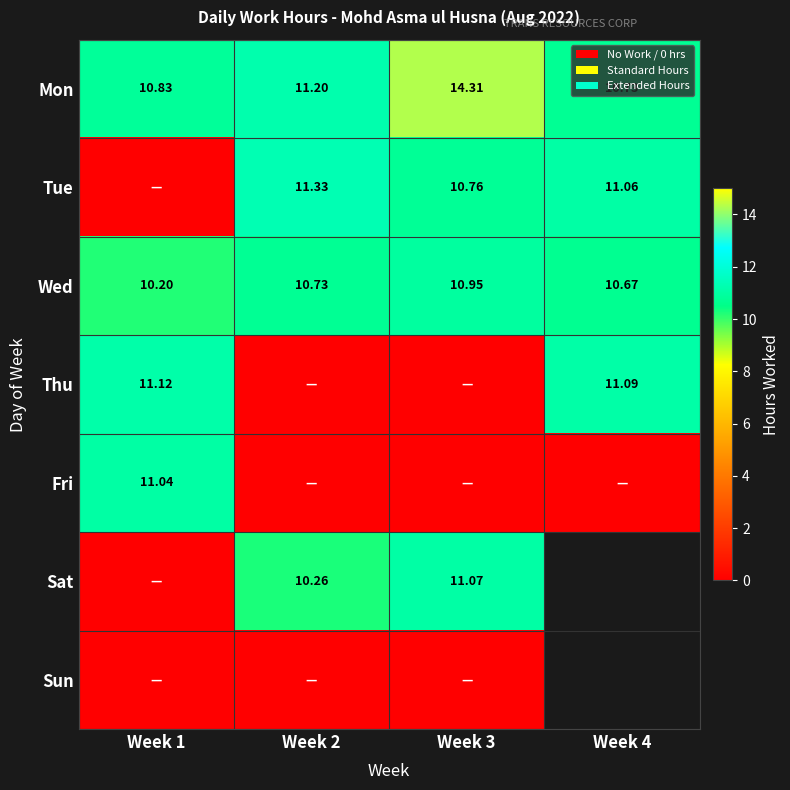

List the labels in order of Fri value, smallest first.

Week 2, Week 3, Week 4, Week 1